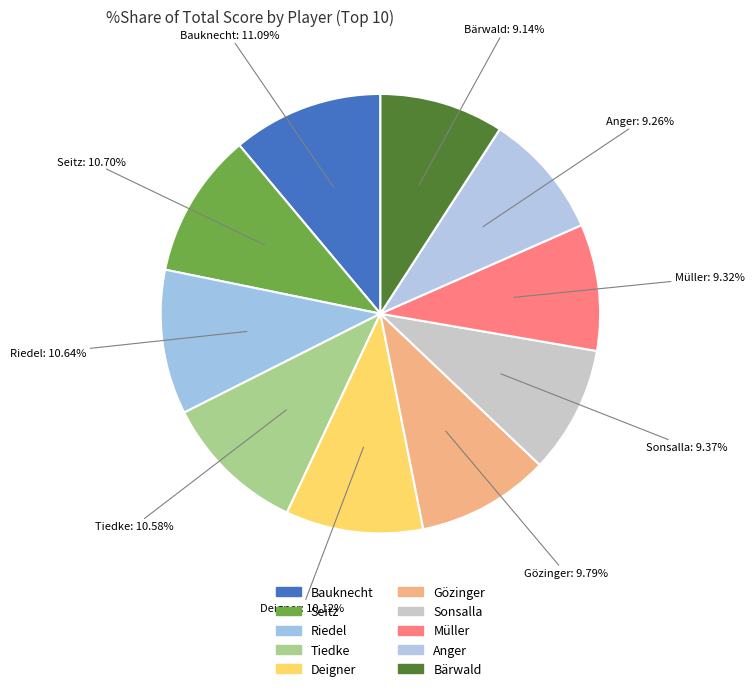

Count the number of slices in the pie.

10